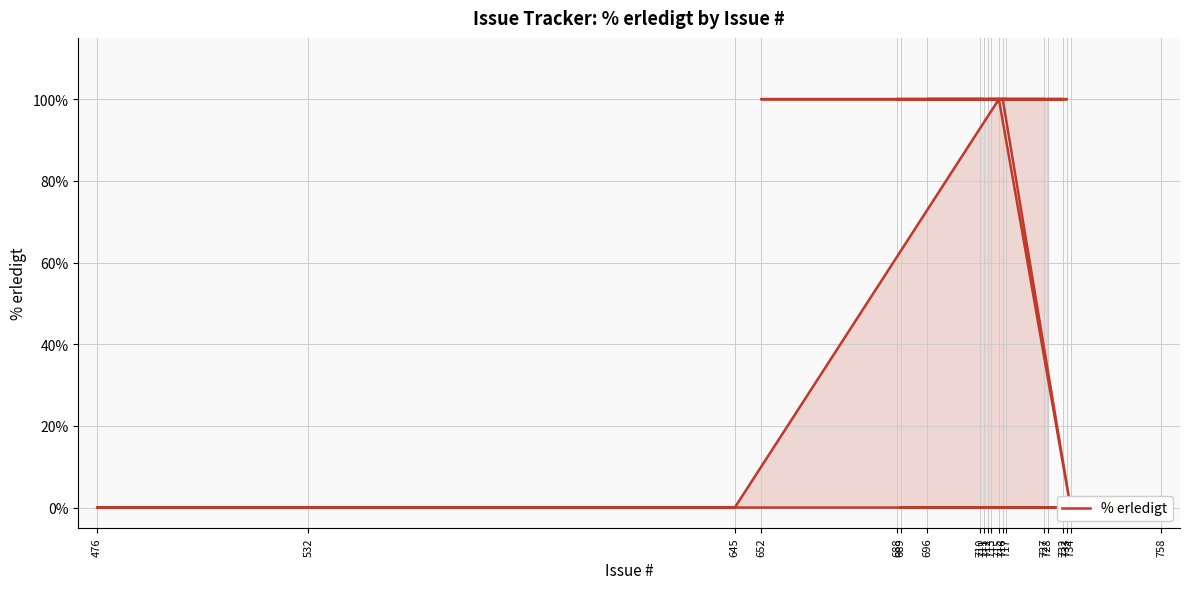

Is it true that the value at 532 is 0?

True